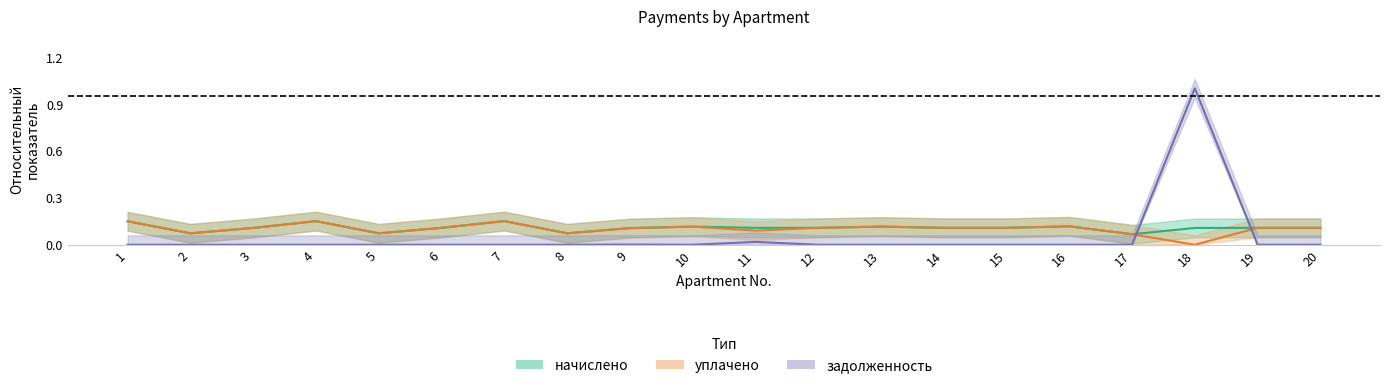

After their last crossing, which series has the higher values: задолженность or начислено?

начислено